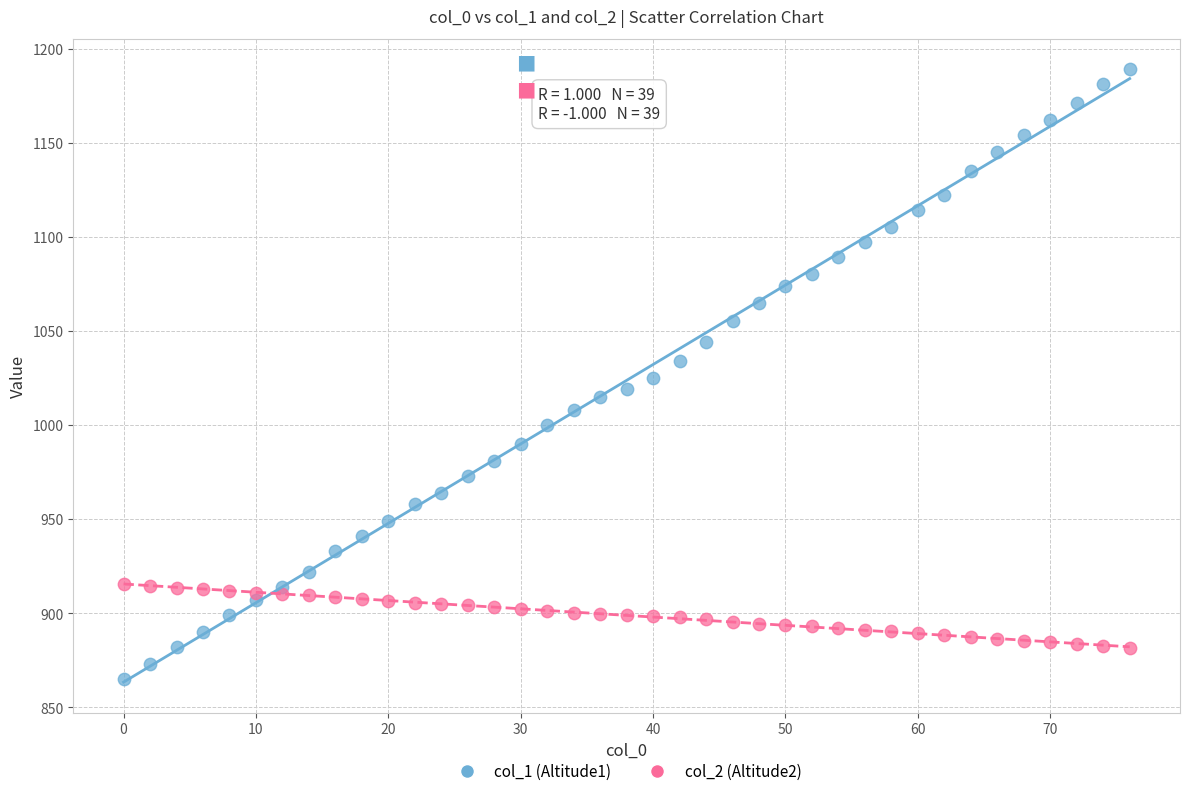

What is the X range (max minus min) for the scatter plot?

76.0